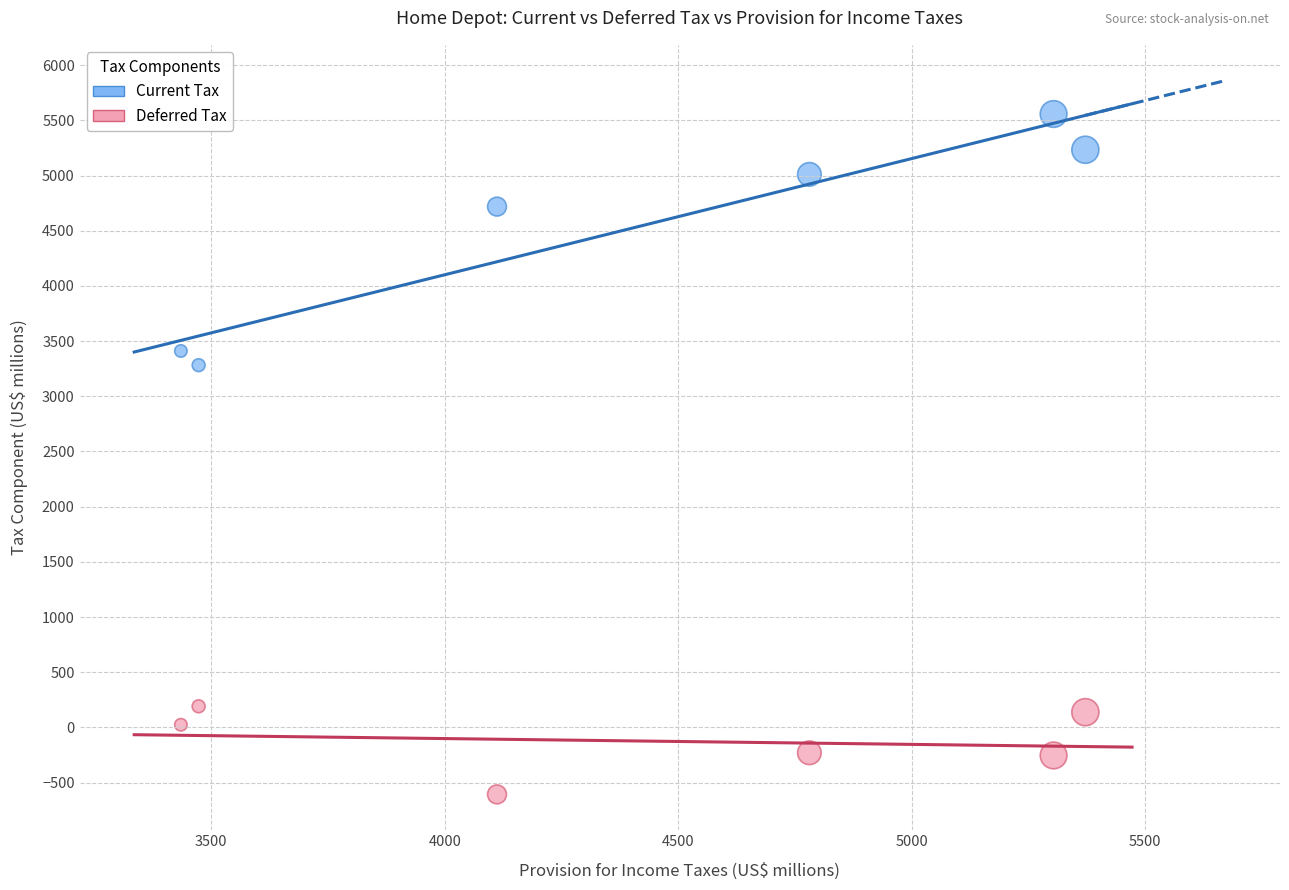

Which series reaches the maximum Y coordinate?

Current Tax